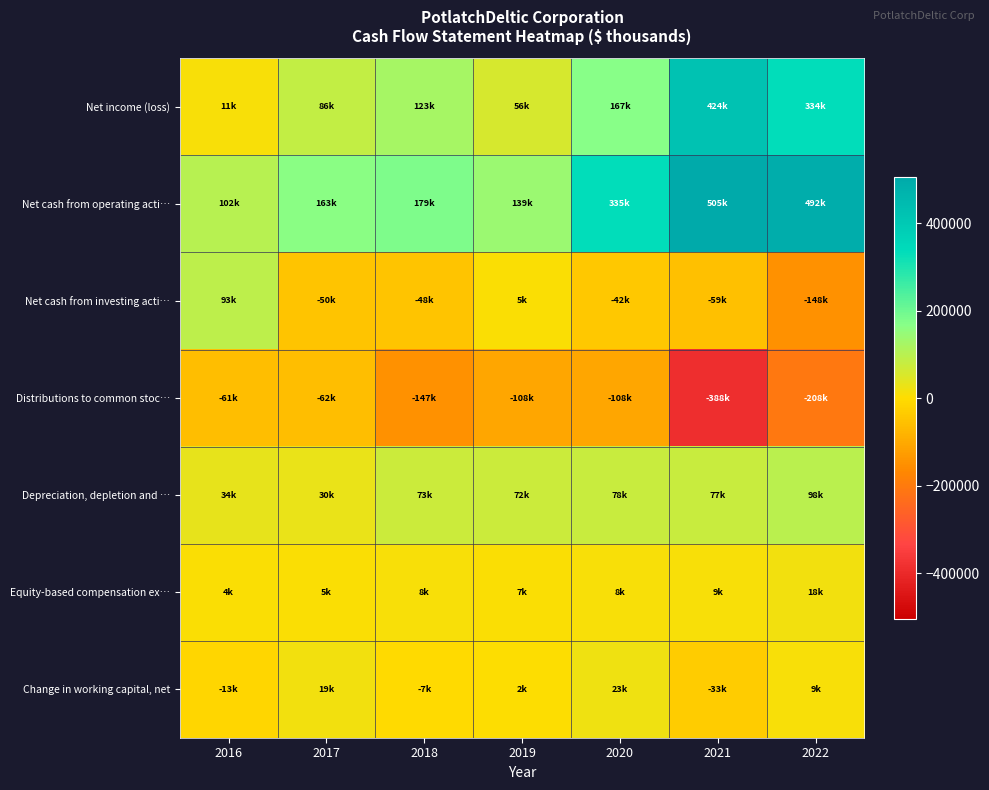

Reading left to right, list all the values displayed in this chart.

Net income (loss): 2016=10938	2017=86453	2018=122880	2019=55661	2020=166830	2021=423860	2022=333900
Net cash from operating acti…: 2016=102117	2017=162659	2018=178894	2019=139068	2020=335263	2021=504886	2022=491901
Net cash from investing acti…: 2016=93351	2017=-50020	2018=-47909	2019=4517	2020=-42192	2021=-59145	2022=-147520
Distributions to common stoc…: 2016=-60842	2017=-61931	2018=-146768	2019=-107722	2020=-107853	2021=-388241	2022=-208133
Depreciation, depletion and …: 2016=34190	2017=29912	2018=73161	2019=72105	2020=77885	2021=77425	2022=98234
Equity-based compensation ex…: 2016=4390	2017=4722	2018=8206	2019=7272	2020=8063	2021=8607	2022=18497
Change in working capital, net: 2016=-13383	2017=18740	2018=-6806	2019=1564	2020=23072	2021=-33199	2022=9411